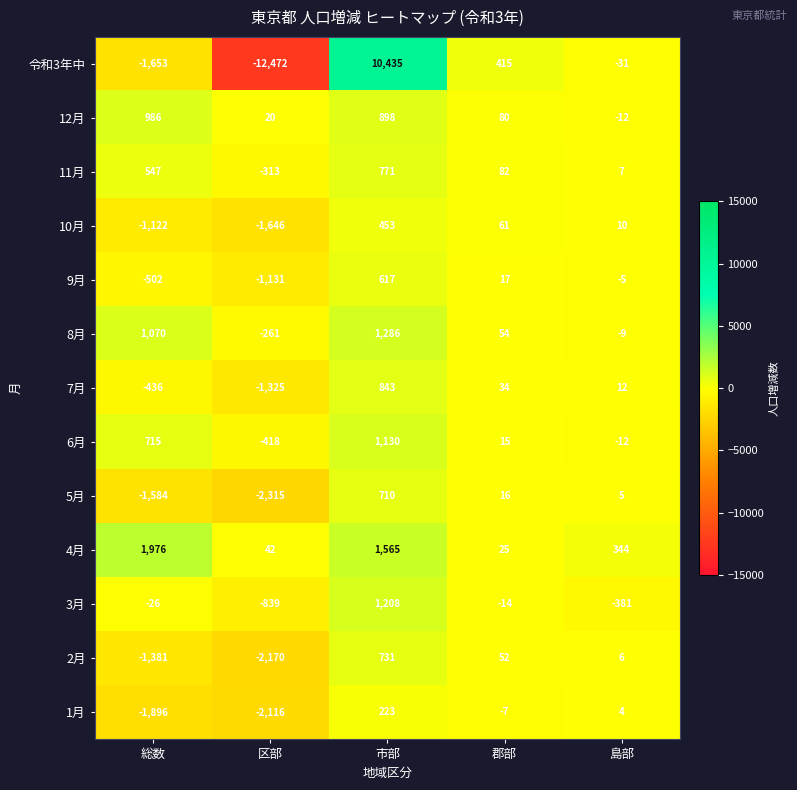

What is the difference between the second highest and second lowest values in the 6月 series?

727